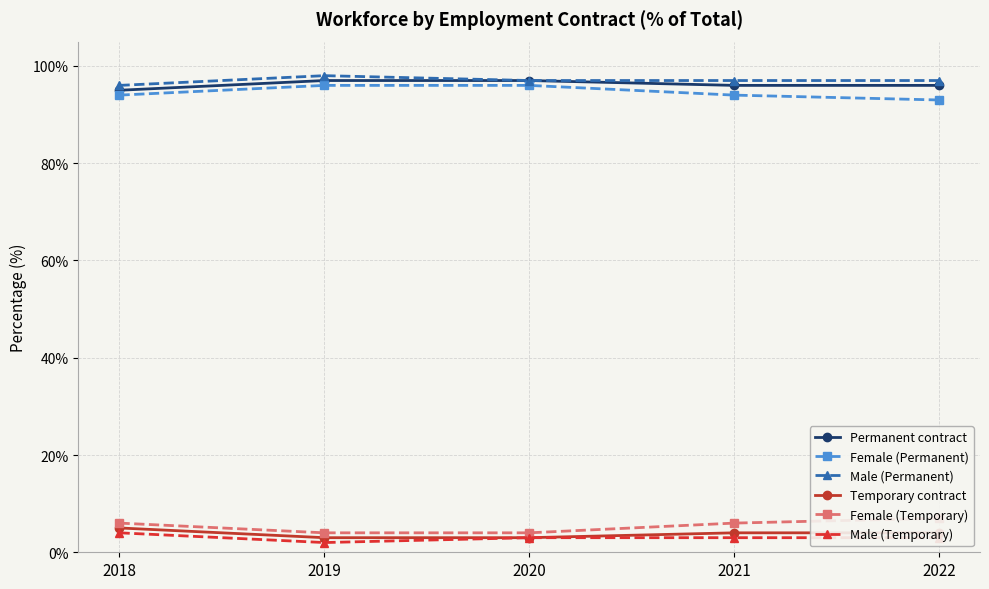

How many Male (Temporary) values are between 3 and 4?

4